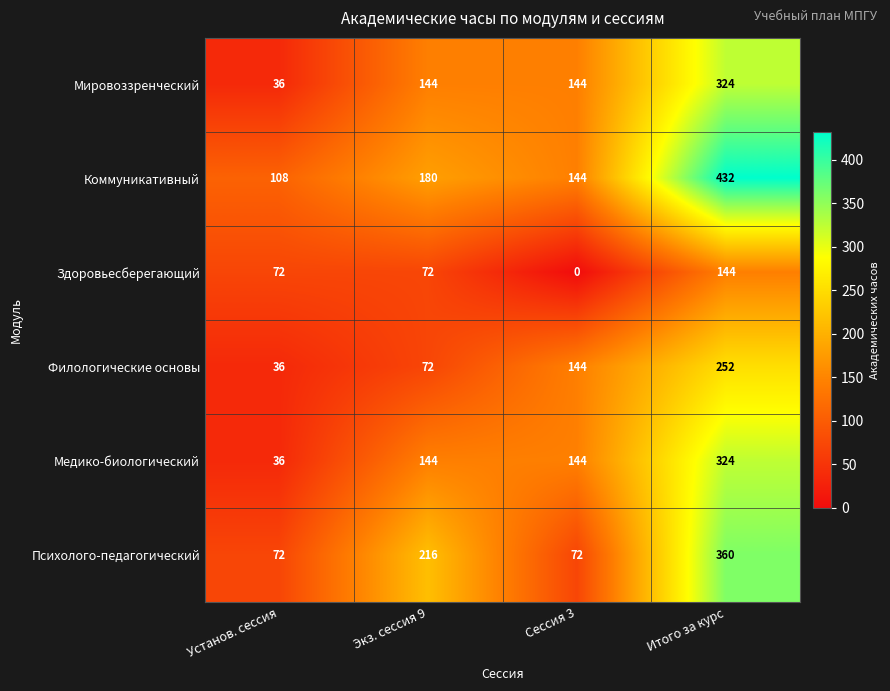

Rank the categories by Филологические основы value from highest to lowest.

Итого за курс, Сессия 3, Экз. сессия 9, Установ. сессия